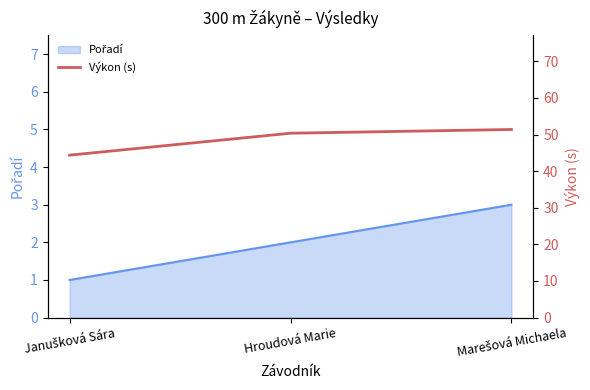

At which category does the chart reach its minimum across all series?

Janušková Sára